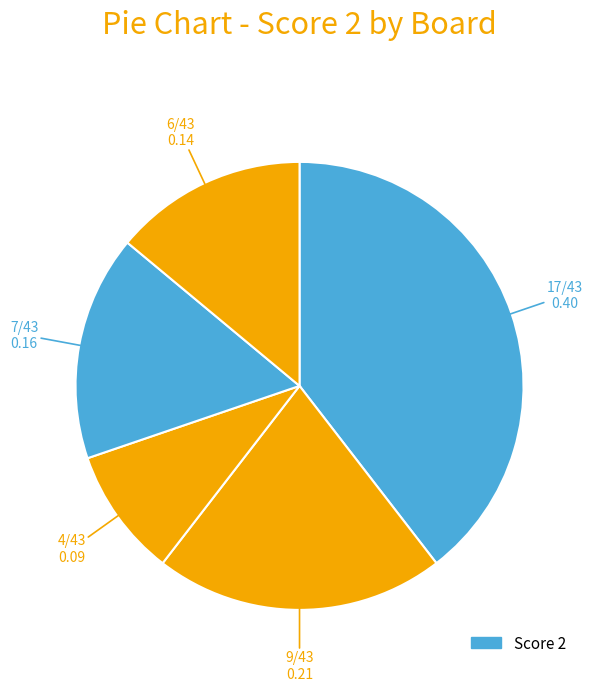

How many segments does this pie chart have?

5